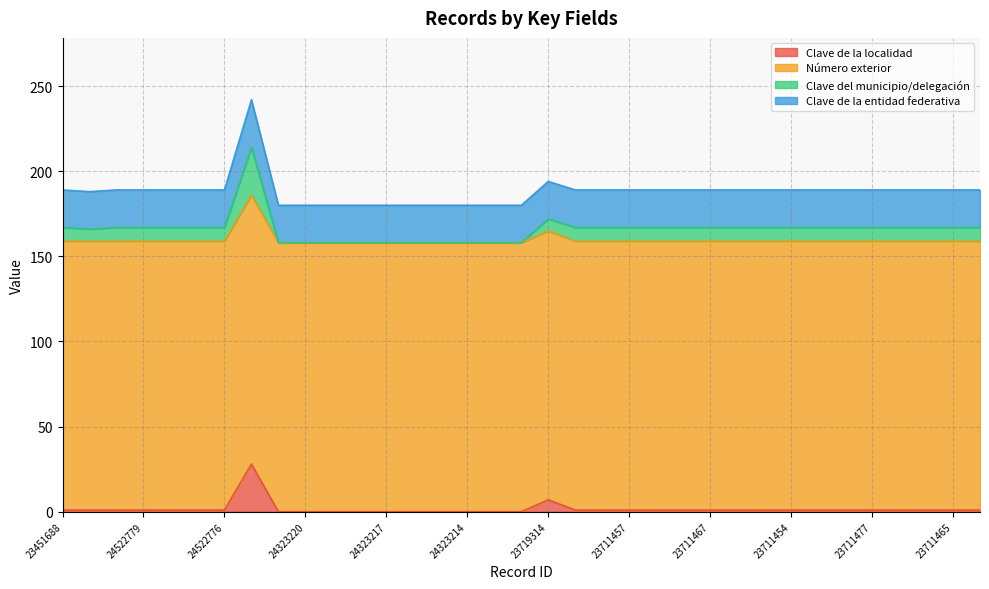

What is the label of the 23rd point from the left?

23711456